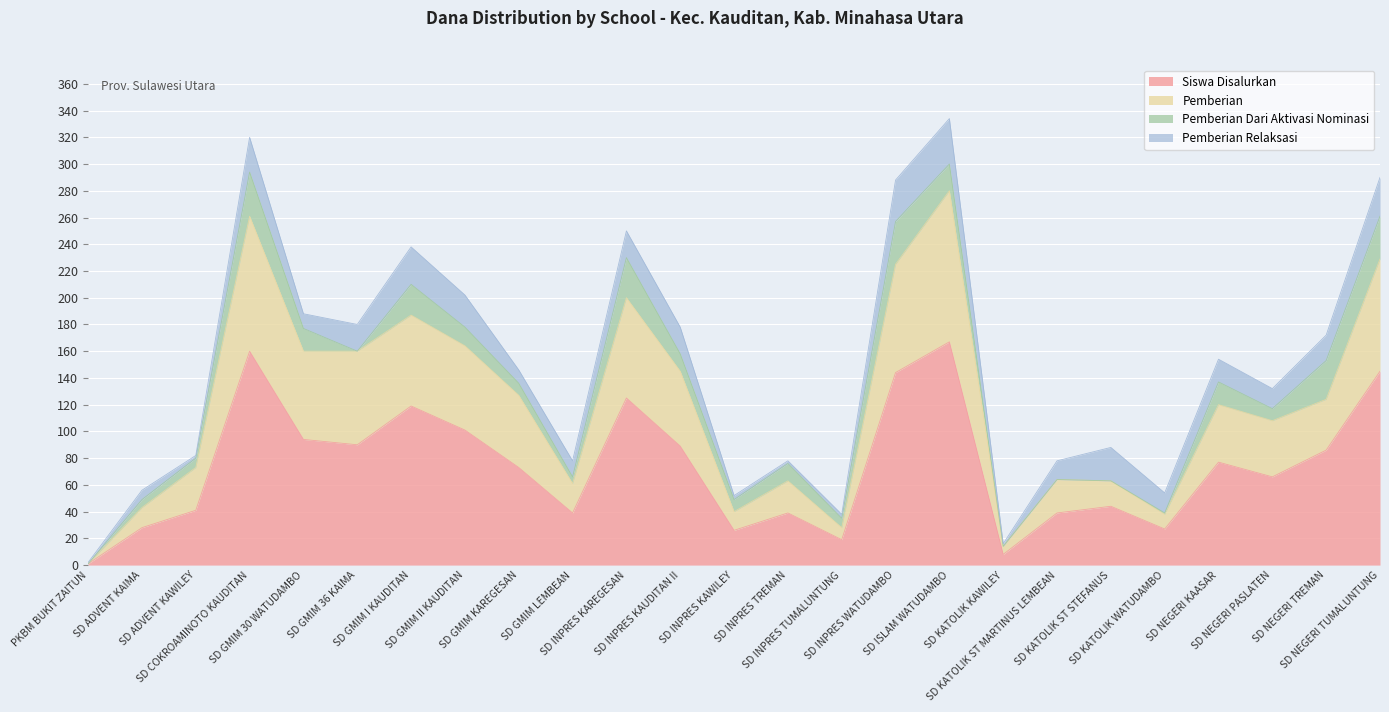

How many categories are shown in the chart?

25